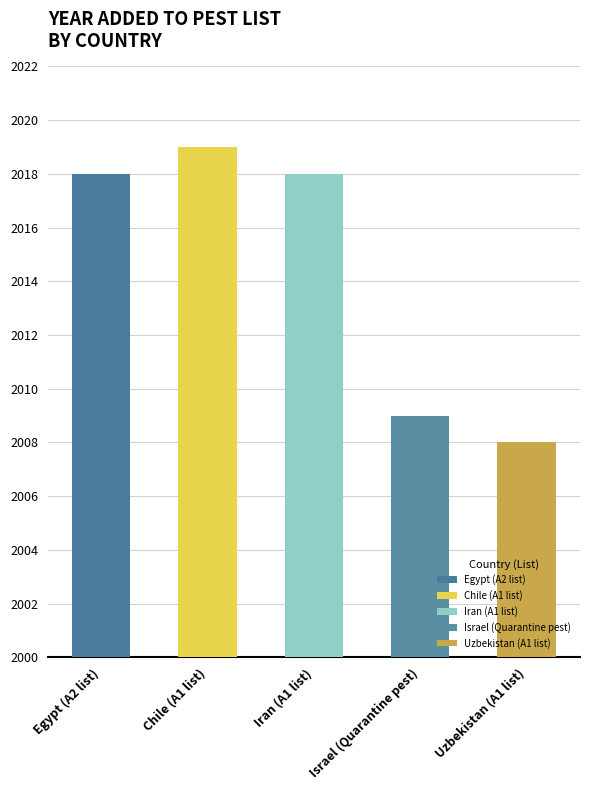

The chart shows a value of 2018 at Egypt (A2 list). True or false?

True